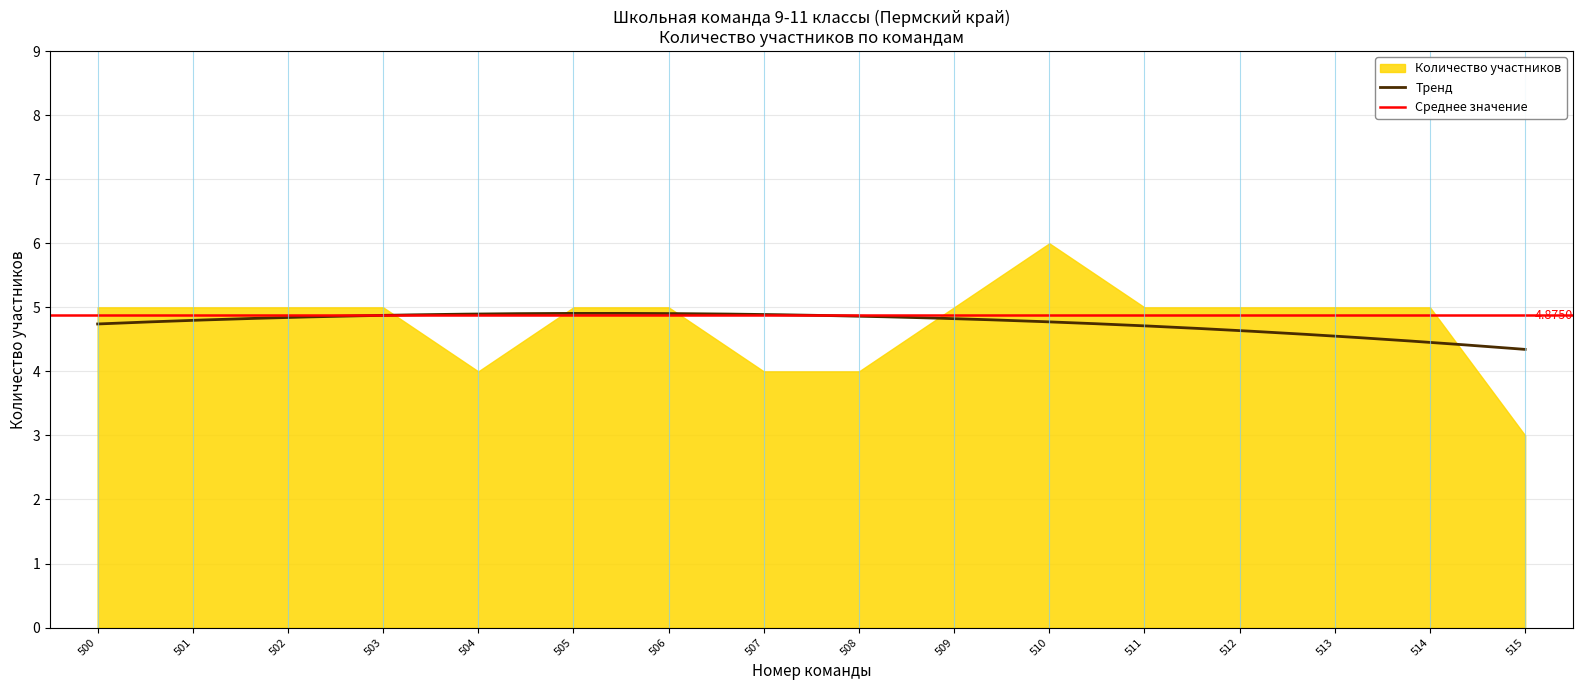

How many points are lower than both their immediate neighbors (excluding endpoints)?

1